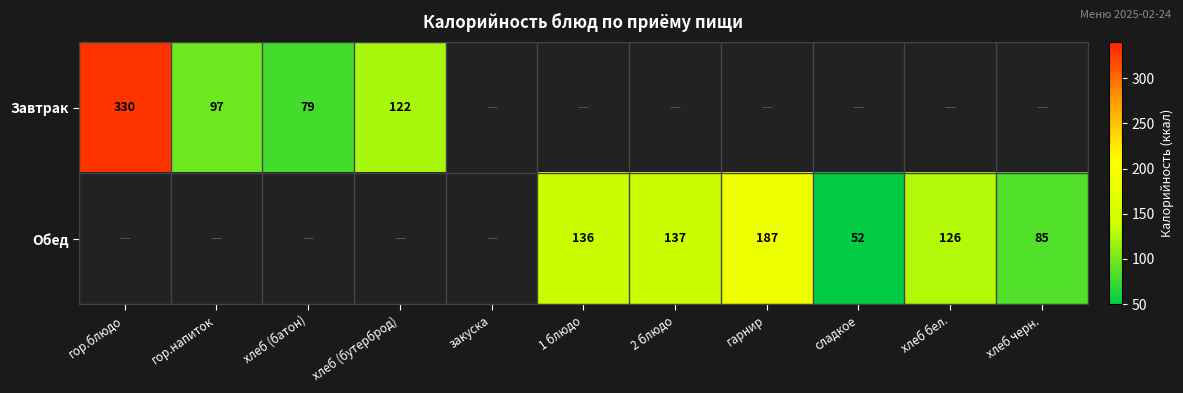

Is it true that Завтрак equals 97 at гор.напиток?

True